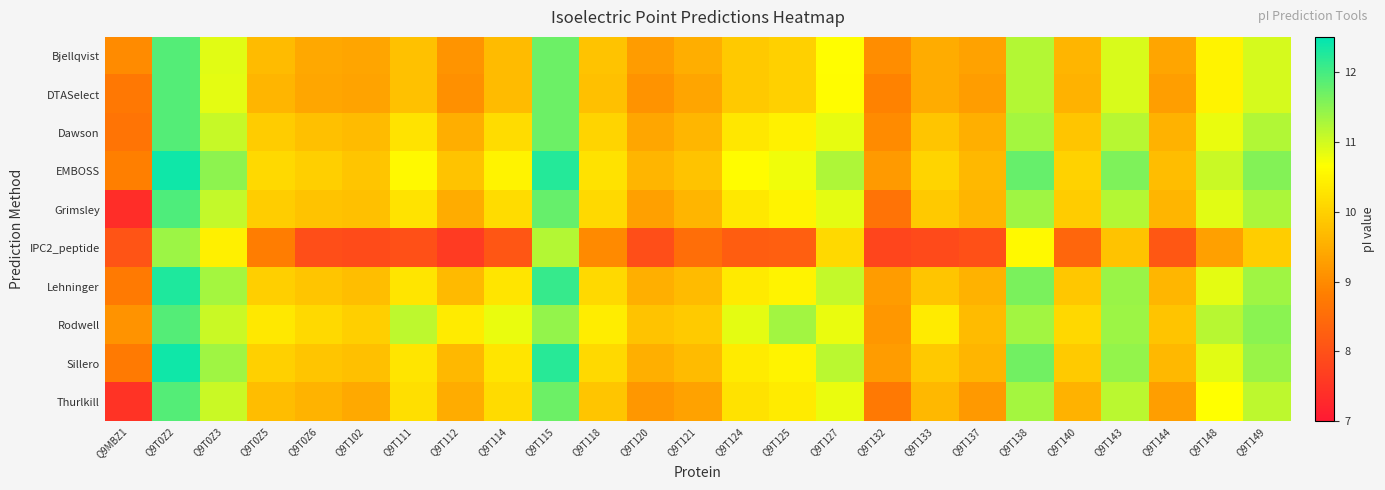

Which has a higher value, Q9T132 or Q9T133?

Q9T133